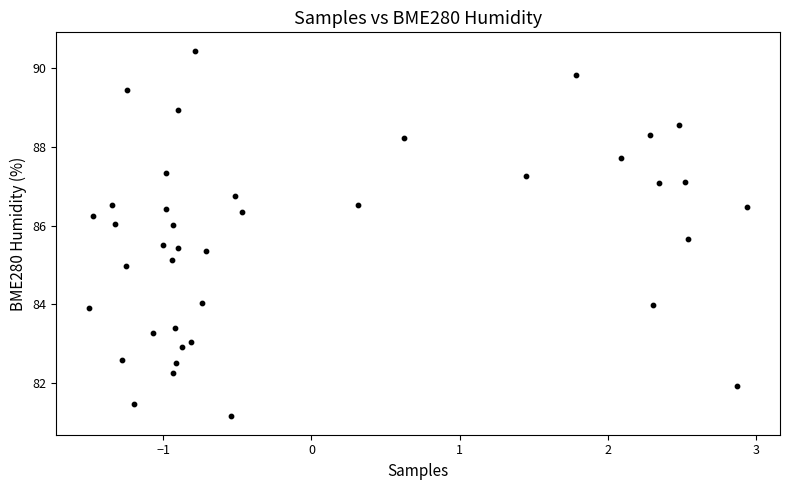

What is the range of Y values (max minus min)?

9.3